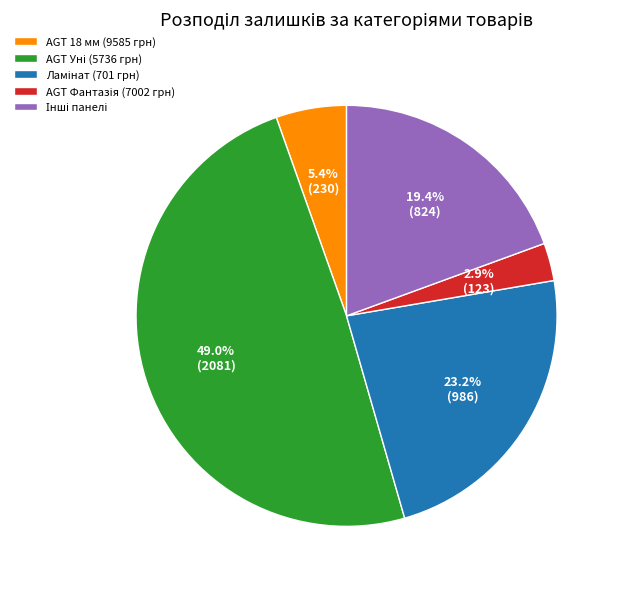

Does any single category account for the majority?

No